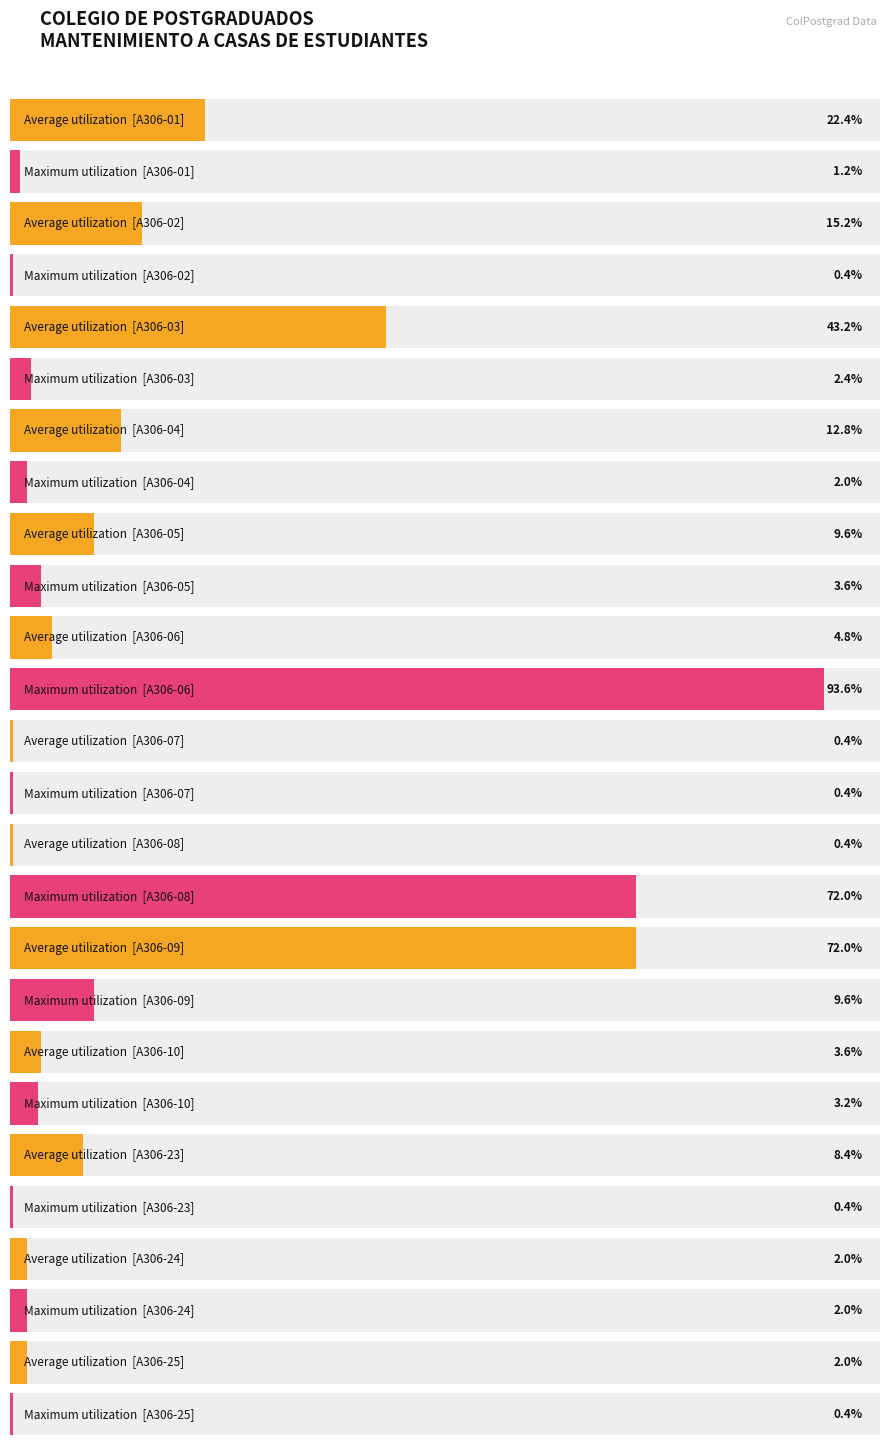

Rank the categories by Maximum utilization value from highest to lowest.

A306-06, A306-08, A306-09, A306-05, A306-10, A306-03, A306-04, A306-24, A306-01, A306-02, A306-07, A306-23, A306-25